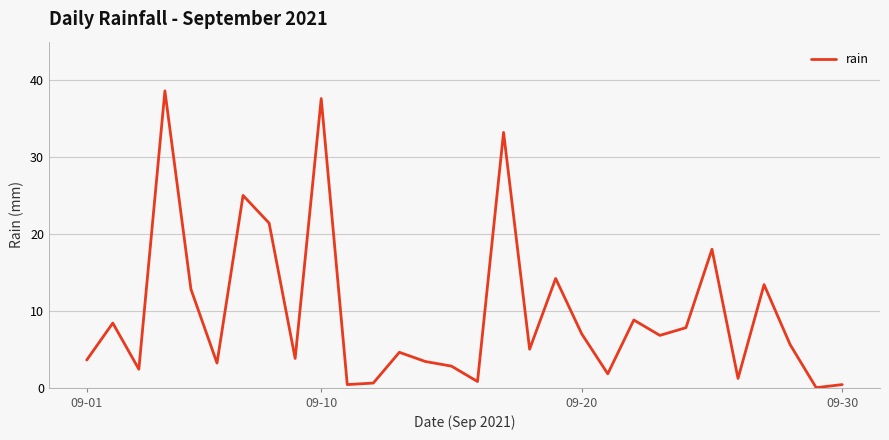

What is the difference between the maximum and minimum values?

38.6